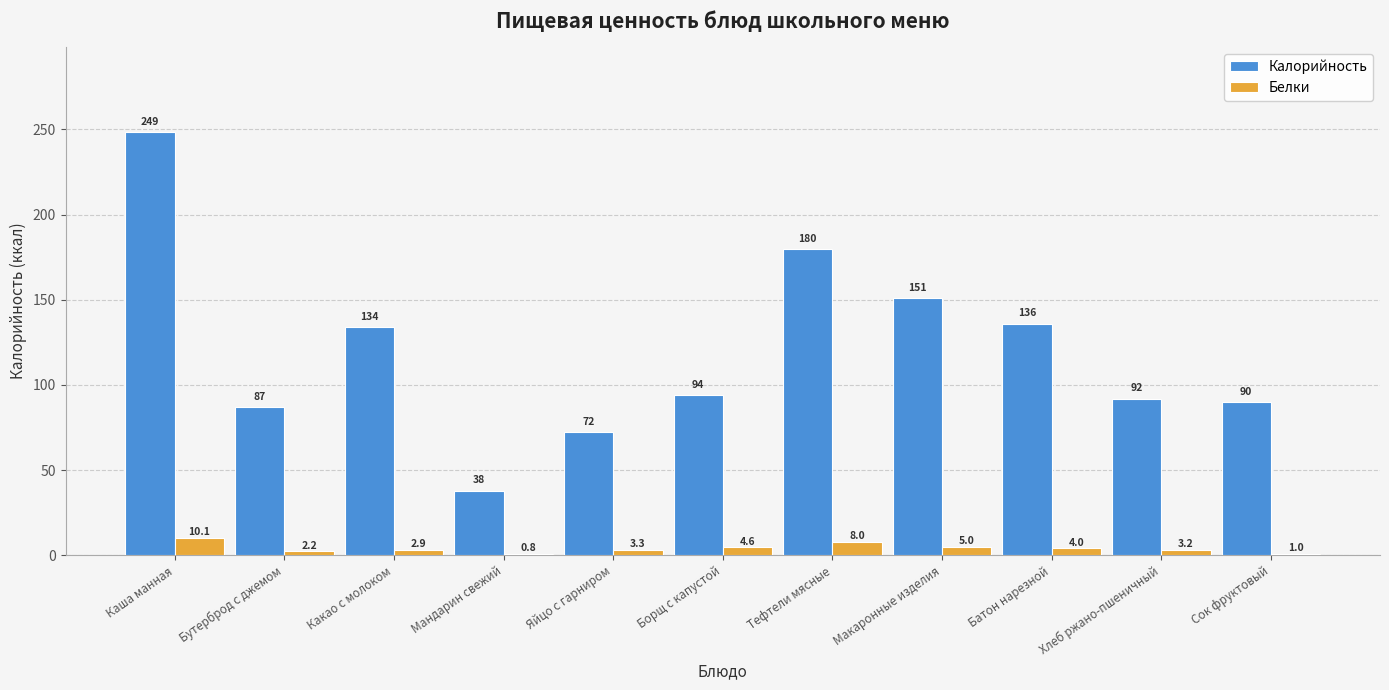

Where does the Калорийность series first go above 94?

Каша манная